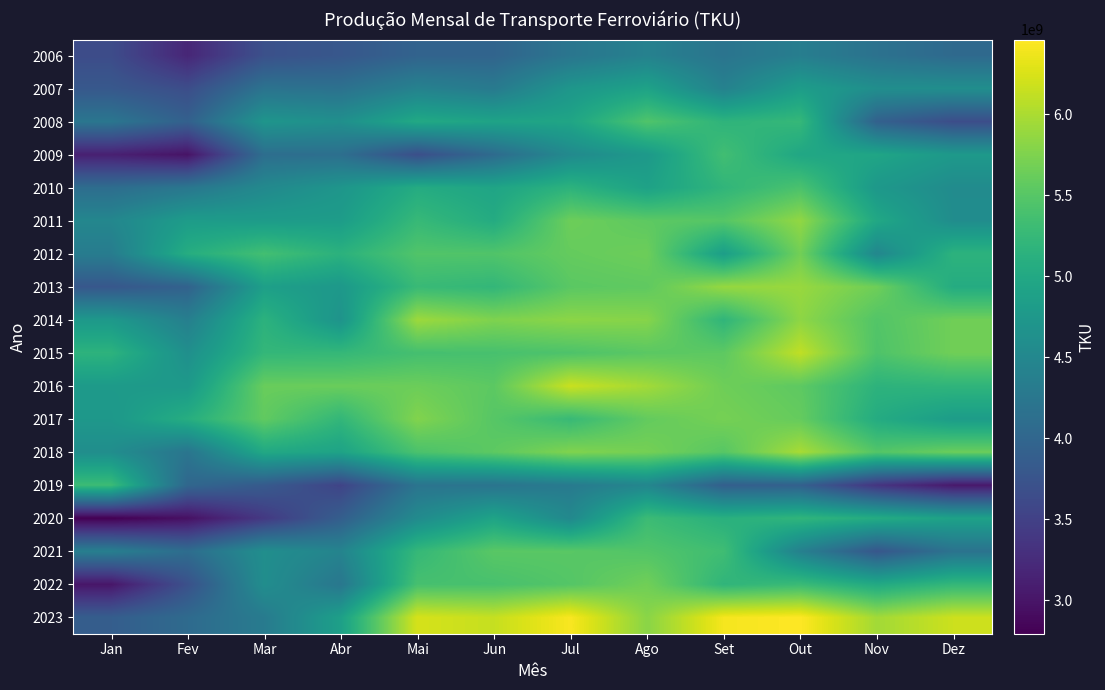

Reading left to right, transcribe all the data shown in this chart.

2006: Jan=3643207202	Fev=3191109411	Mar=3696667397	Abr=3791874732	Mai=3957982272	Jun=3977034374	Jul=4227972352	Ago=4406588415	Set=4203561302	Out=4356844350	Nov=4171483900	Dez=4052143494
2007: Jan=3801922580	Fev=3656744770	Mar=4187273032	Abr=4162697721	Mai=4414990276	Jun=4298568754	Jul=4730615079	Ago=4909687638	Set=4410689347	Out=4830200543	Nov=4609009191	Dez=4602383370
2008: Jan=4232903959	Fev=3922993349	Mar=4707560139	Abr=4625234917	Mai=5004005558	Jun=4920522287	Jul=4948536502	Ago=5456449538	Set=5175655054	Out=5242021778	Nov=3929221487	Dez=3656775599
2009: Jan=3122770631	Fev=2985548739	Mar=4114387441	Abr=4128889124	Mai=3676242970	Jun=4072276065	Jul=4540095780	Ago=4769658162	Set=5346437929	Out=4977403209	Nov=4948236054	Dez=4762162542
2010: Jan=4102283268	Fev=4245774886	Mar=4526507524	Abr=4714955819	Mai=5052196593	Jun=4939494118	Jul=5160460682	Ago=4897358099	Set=5198580100	Out=5417105779	Nov=4753910843	Dez=4563718597
2011: Jan=4486747591	Fev=4817537317	Mar=4809279219	Abr=4822550591	Mai=5260100768	Jun=5045445851	Jul=5647769280	Ago=5546031267	Set=5494446205	Out=5859482736	Nov=4987924703	Dez=4583326789
2012: Jan=4329581729	Fev=5075691809	Mar=5359251598	Abr=5142773786	Mai=5464299083	Jun=5460940949	Jul=5593049666	Ago=5644110187	Set=4840570385	Out=5678003071	Nov=4494604251	Dez=5158622649
2013: Jan=3791603950	Fev=3943095172	Mar=4862307569	Abr=4756236119	Mai=5276301372	Jun=5221787368	Jul=5527738636	Ago=5560885923	Set=5882606834	Out=5897412227	Nov=5654691579	Dez=5052742562
2014: Jan=4765057018	Fev=4373789744	Mar=5150240207	Abr=4678752673	Mai=5921861219	Jun=5749528302	Jul=5823690048	Ago=5794756811	Set=5197081147	Out=5838415946	Nov=5474218616	Dez=5666142115
2015: Jan=5162441543	Fev=4619303563	Mar=5226699569	Abr=5239053533	Mai=5372606048	Jun=5395112902	Jul=5437888553	Ago=5528242445	Set=5548445812	Out=6112025336	Nov=5444332840	Dez=5667989901
2016: Jan=4791134891	Fev=4768092476	Mar=5619374940	Abr=5624700307	Mai=5639103831	Jun=5538948260	Jul=6163079695	Ago=5950895033	Set=5651891655	Out=5548628364	Nov=5160187158	Dez=5189634668
2017: Jan=4742671506	Fev=5083811944	Mar=5571068217	Abr=5218944963	Mai=5770384006	Jun=5502192739	Jul=5270437251	Ago=5584542609	Set=5699094186	Out=5595785579	Nov=5049878823	Dez=4820205448
2018: Jan=4597732864	Fev=4221440418	Mar=5002053296	Abr=4916243554	Mai=5419223690	Jun=5547056565	Jul=5760906098	Ago=5695479878	Set=5505360895	Out=5982793328	Nov=5483371309	Dez=5632939348
2019: Jan=5302956498	Fev=4014490470	Mar=3834479776	Abr=3539013662	Mai=4205192116	Jun=4204885539	Jul=4305881821	Ago=4479774656	Set=3905691631	Out=3918682807	Nov=3355671569	Dez=3042715923
2020: Jan=2793913145	Fev=2953299325	Mar=3404478011	Abr=3890964813	Mai=4552680568	Jun=4929019727	Jul=4518081323	Ago=5301721091	Set=5118340948	Out=5198300918	Nov=5053250538	Dez=4899656097
2021: Jan=4370127297	Fev=4098512125	Mar=4605397289	Abr=4443618025	Mai=5240867615	Jun=5519756474	Jul=5518369117	Ago=5469430805	Set=5330707080	Out=4392989820	Nov=3783345906	Dez=4184586064
2022: Jan=3006851907	Fev=3701284351	Mar=4596982057	Abr=4247177476	Mai=5386952938	Jun=5396461539	Jul=5486881353	Ago=5670518326	Set=5193286843	Out=5282278073	Nov=5012813307	Dez=5232517702
2023: Jan=3880380215	Fev=4066355965	Mar=4311173368	Abr=4866279534	Mai=6231612620	Jun=6140563893	Jul=6427630632	Ago=5811925407	Set=6408888289	Out=6460842066	Nov=5950055021	Dez=6176188910